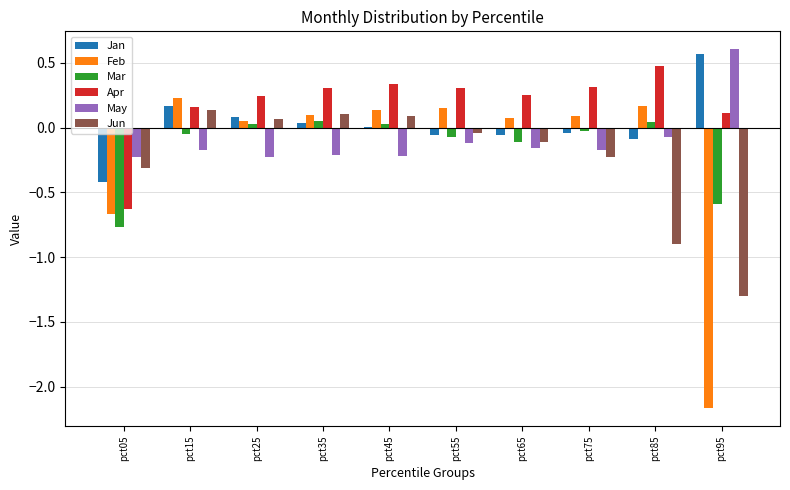

What is the total value across all series at pct85?

-0.4